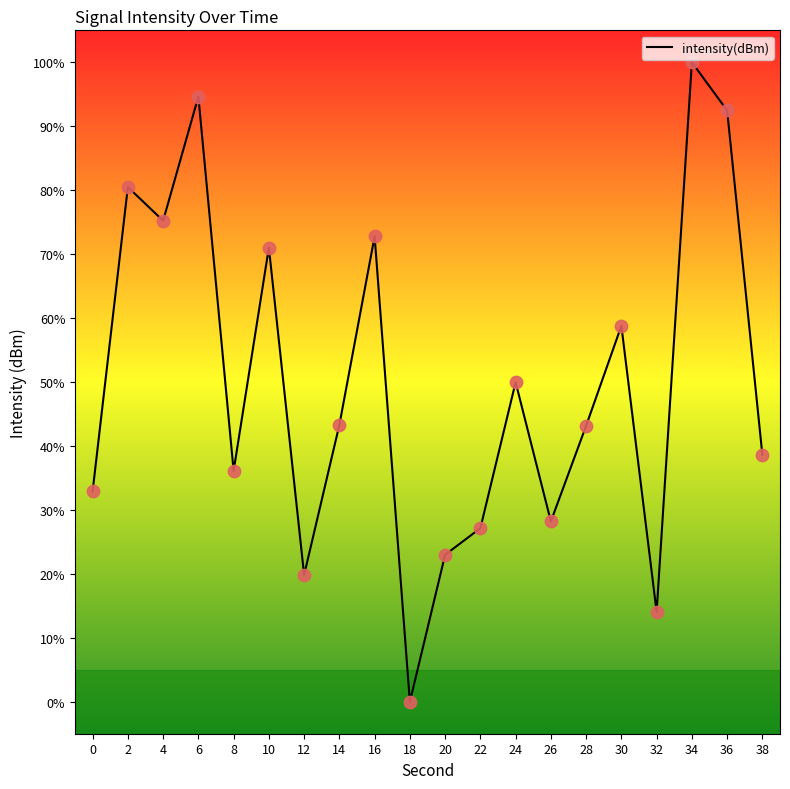

What is the change in value from 28 to 34?

+56.8